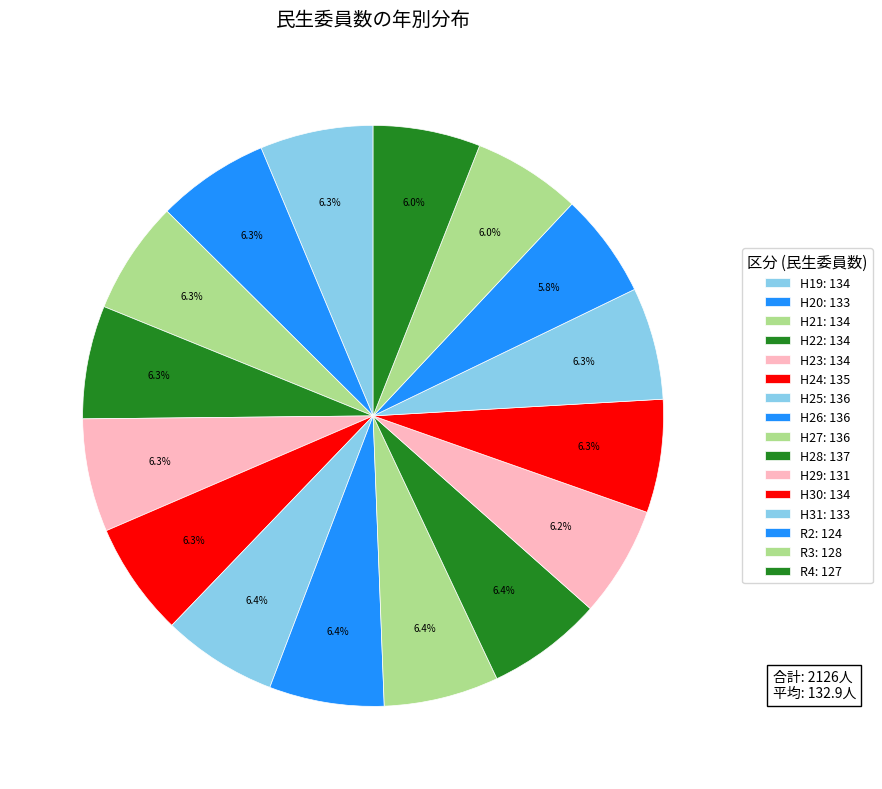

What is the ratio of the value at H19 to the value at H21?

1.0